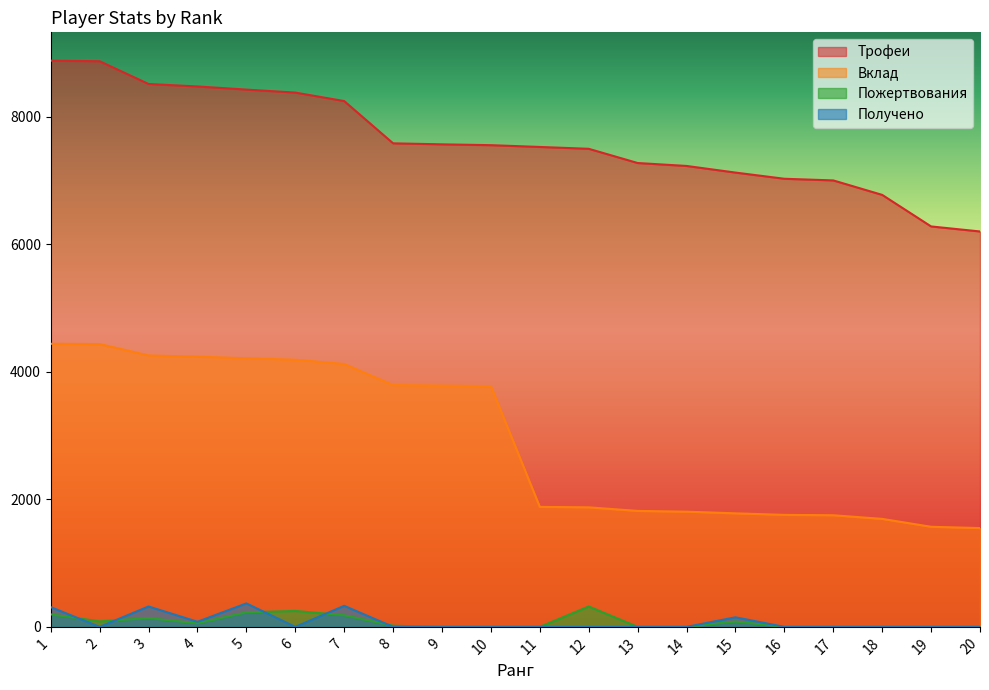

How many series are shown in this chart?

4